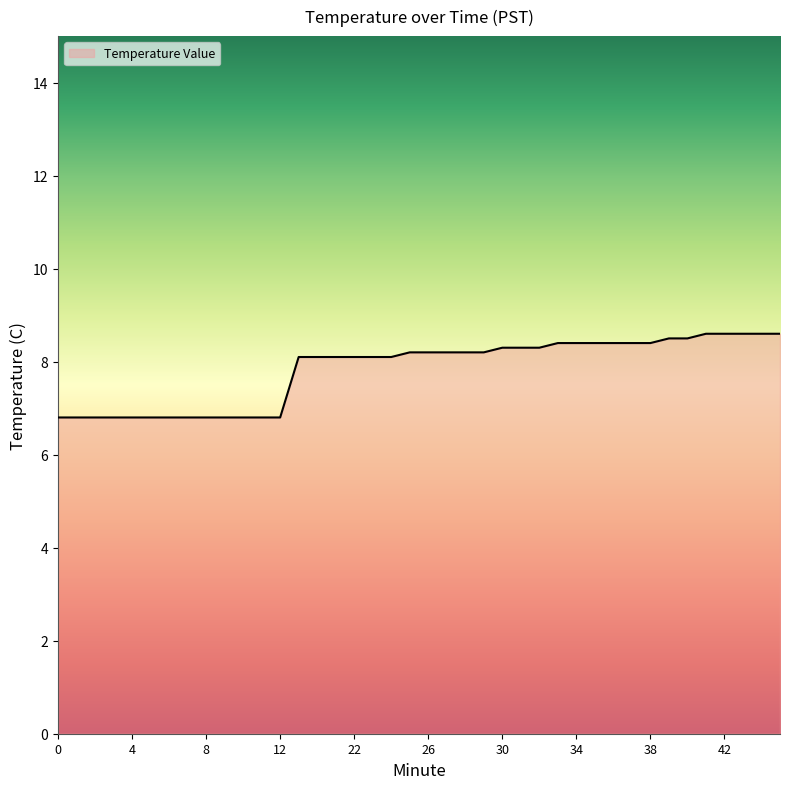

What is the difference between the maximum and minimum values?

1.8